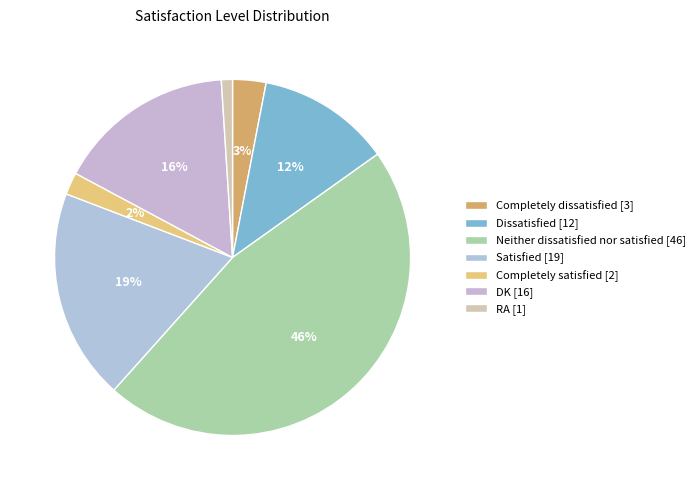

The Neither dissatisfied nor satisfied slice represents 46% of the pie. True or false?

True